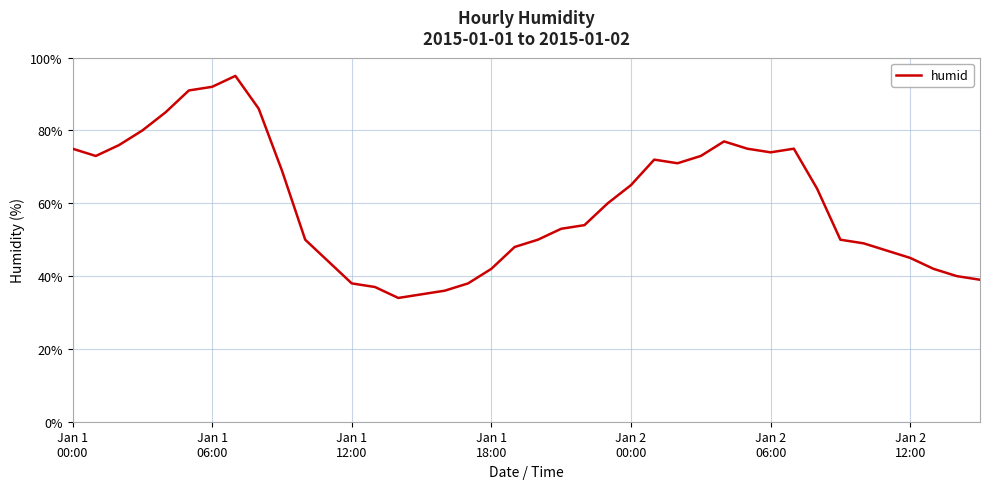

Reading left to right, list all the values displayed in this chart.

75	73	76	80	85	91	92	95	86	69	50	44	38	37	34	35	36	38	42	48	50	53	54	60	65	72	71	73	77	75	74	75	64	50	49	47	45	42	40	39